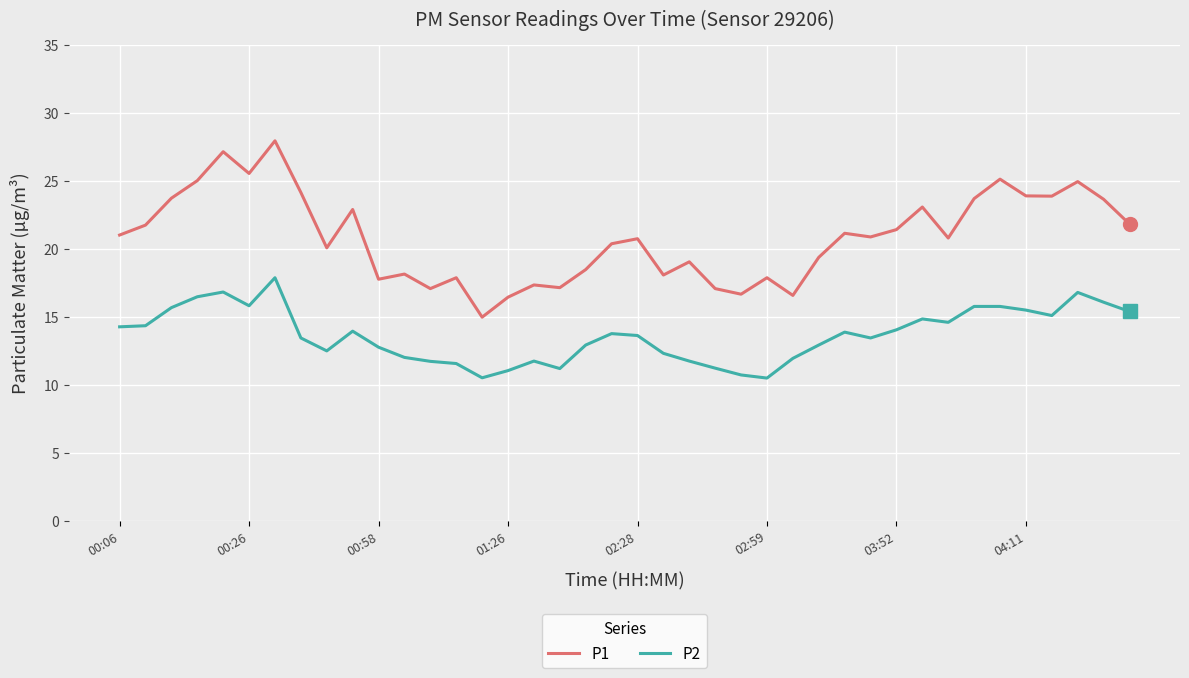

Which series has the largest range (max minus min)?

P1